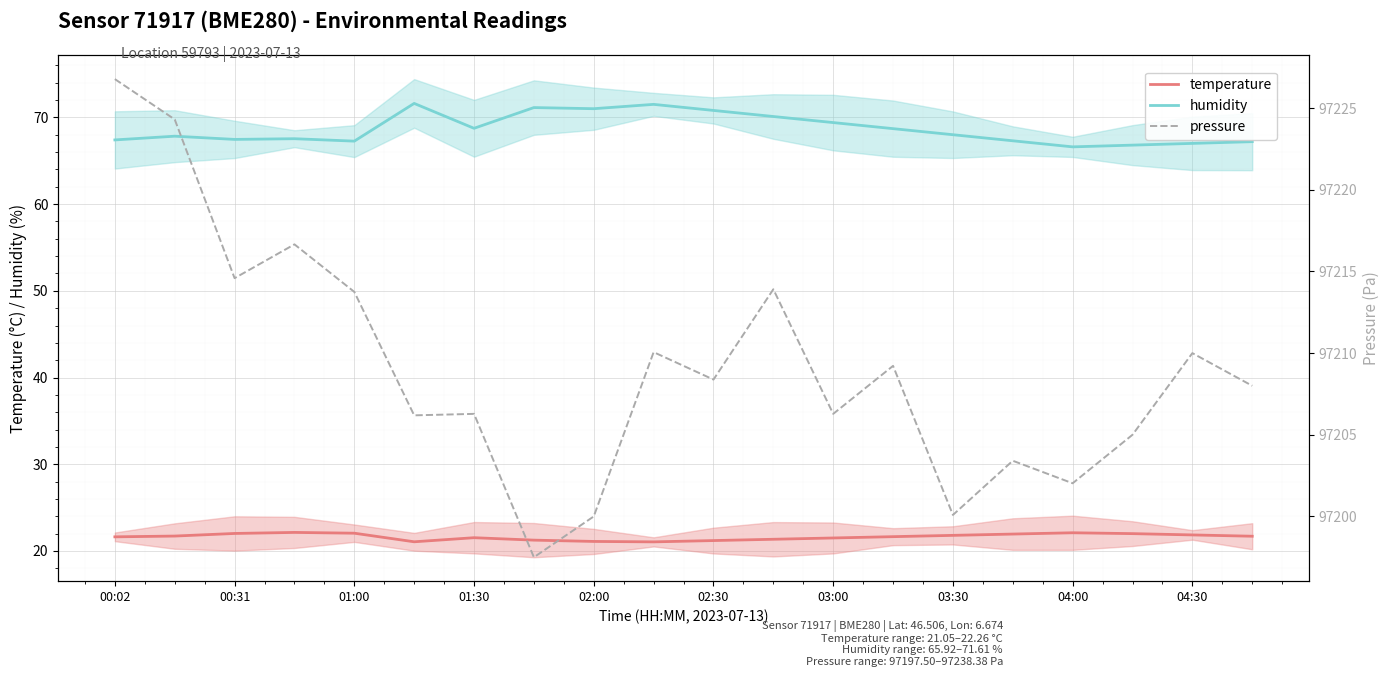

The value of humidity at 01:00 is 45.6. True or false?

False